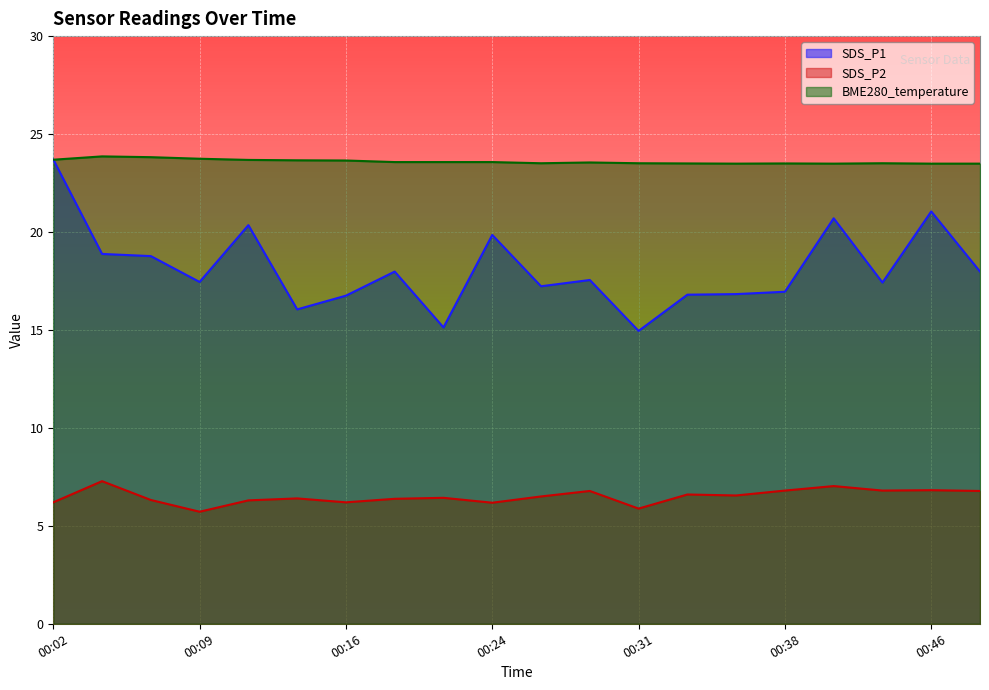

Rank the series by their maximum value, from lowest to highest.

SDS_P2, SDS_P1, BME280_temperature